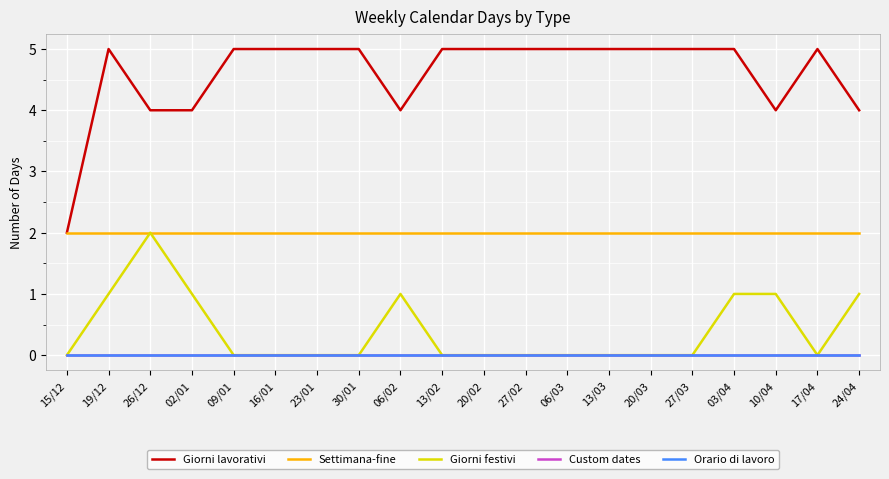

Reading left to right, list all the values displayed in this chart.

Giorni lavorativi: 2	5	4	4	5	5	5	5	4	5	5	5	5	5	5	5	5	4	5	4
Settimana-fine: 2	2	2	2	2	2	2	2	2	2	2	2	2	2	2	2	2	2	2	2
Giorni festivi: 0	1	2	1	0	0	0	0	1	0	0	0	0	0	0	0	1	1	0	1
Custom dates: 0	0	0	0	0	0	0	0	0	0	0	0	0	0	0	0	0	0	0	0
Orario di lavoro: 0	0	0	0	0	0	0	0	0	0	0	0	0	0	0	0	0	0	0	0